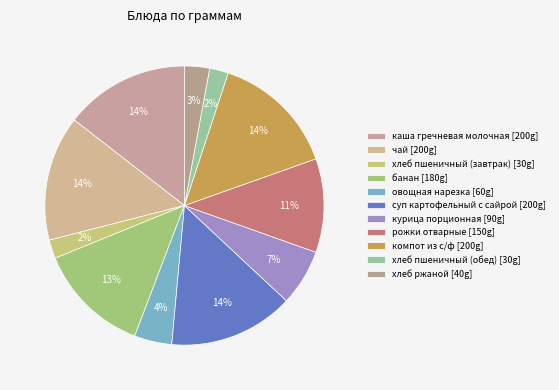

Is there any slice that represents more than half of the pie?

No